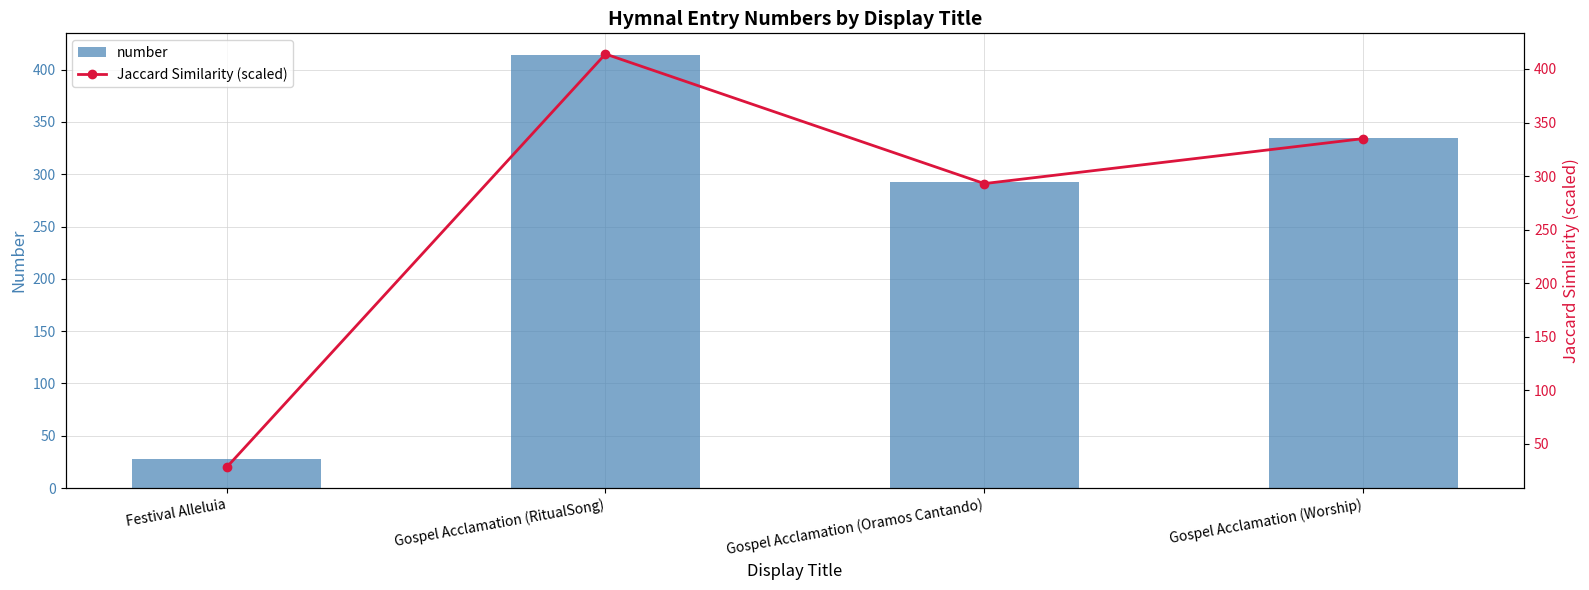

How many values in the Jaccard Similarity (scaled) series exceed 335?

1